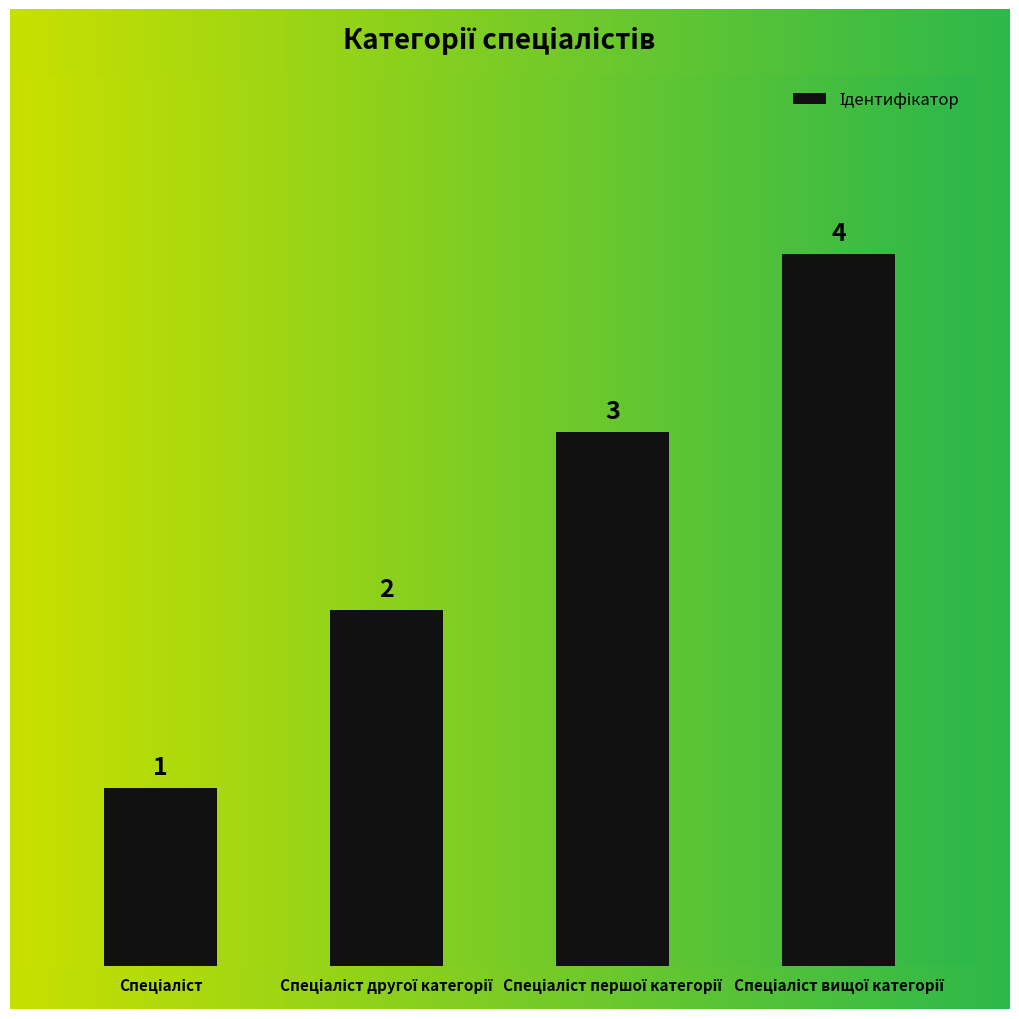

What is the sum of all values?

10